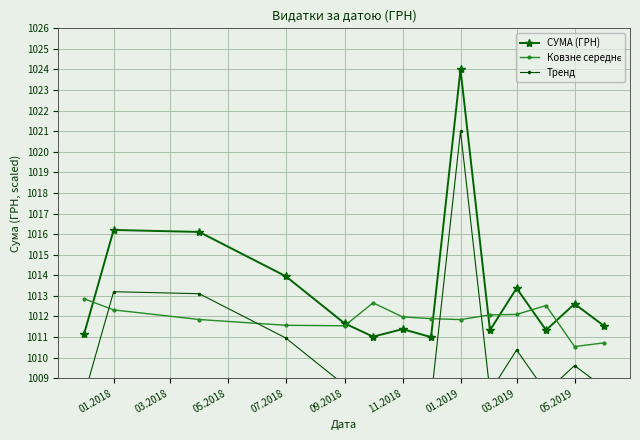

What is the highest value of the Тренд series?

1021.0